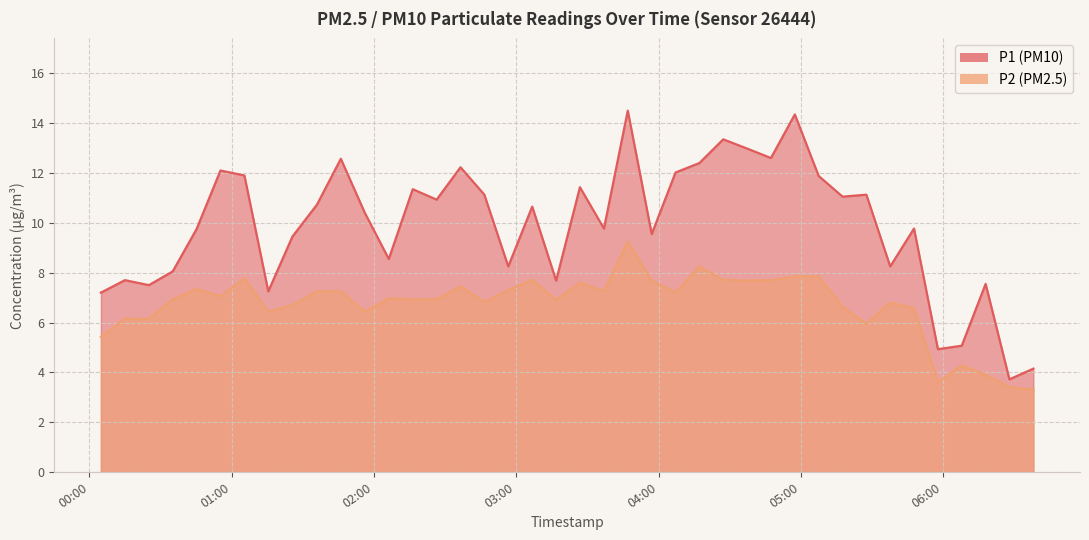

Between 2023-06-24T04:57:26 and 2023-06-24T06:27:54, which series saw the biggest shift?

P1